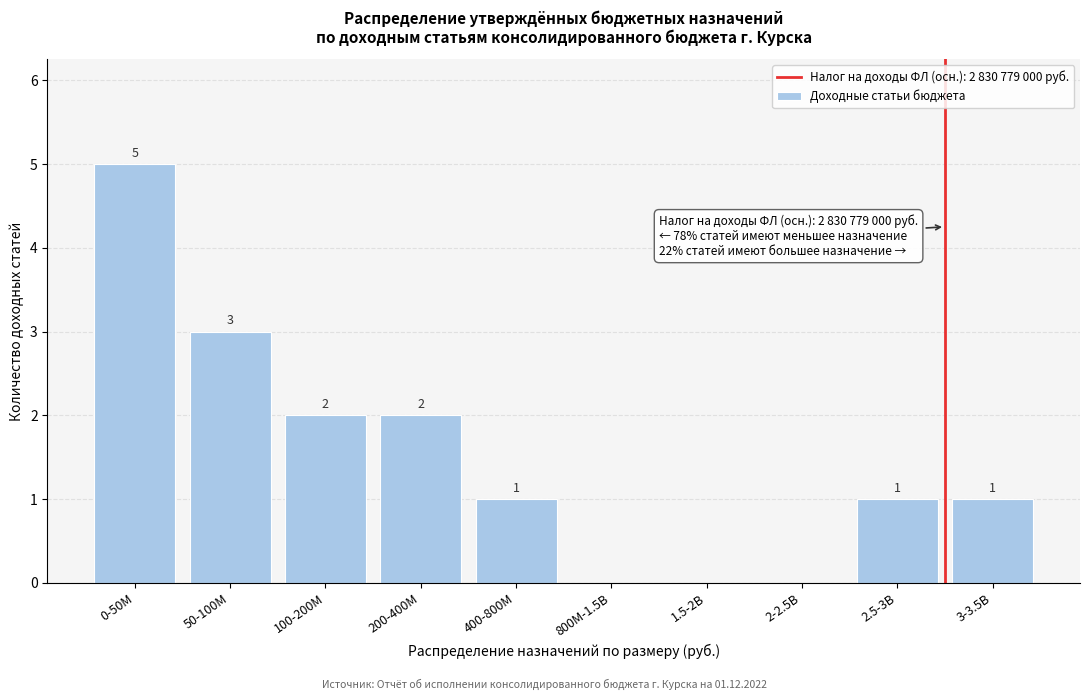

Reading right to left, list all the values displayed in this chart.

3-3.5B=1	2.5-3B=1	2-2.5B=0	1.5-2B=0	800M-1.5B=0	400-800M=1	200-400M=2	100-200M=2	50-100M=3	0-50M=5